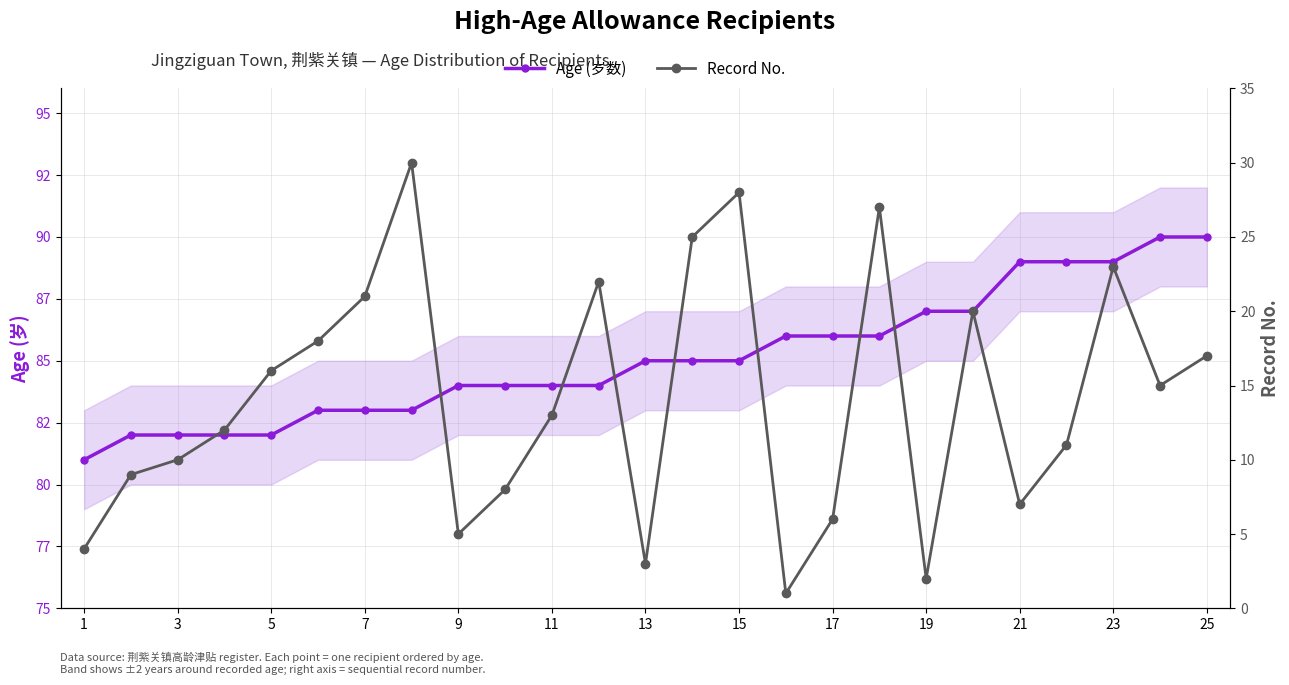

What is the value of the Age (岁数) point at the 13th from the left?

85